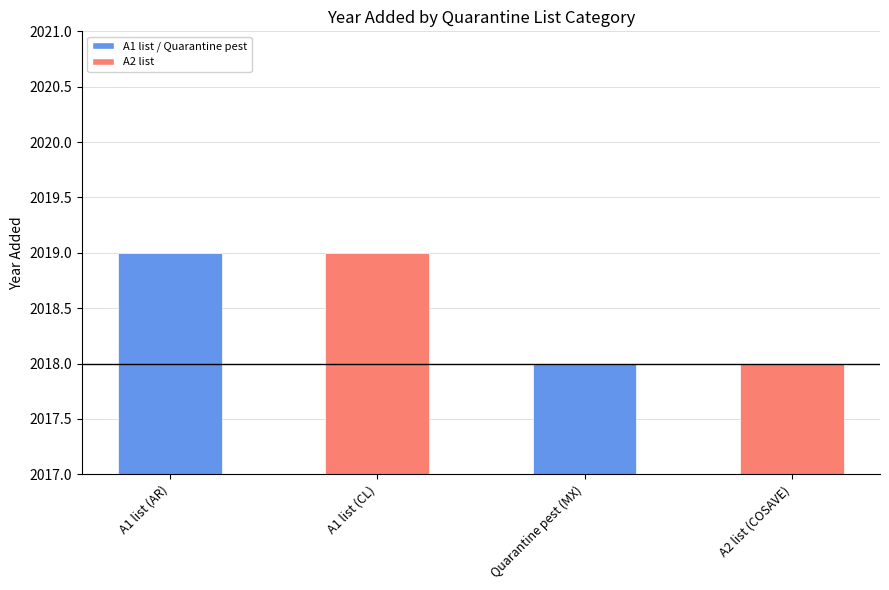

The chart shows a value of 3345 at A1 list (AR). True or false?

False